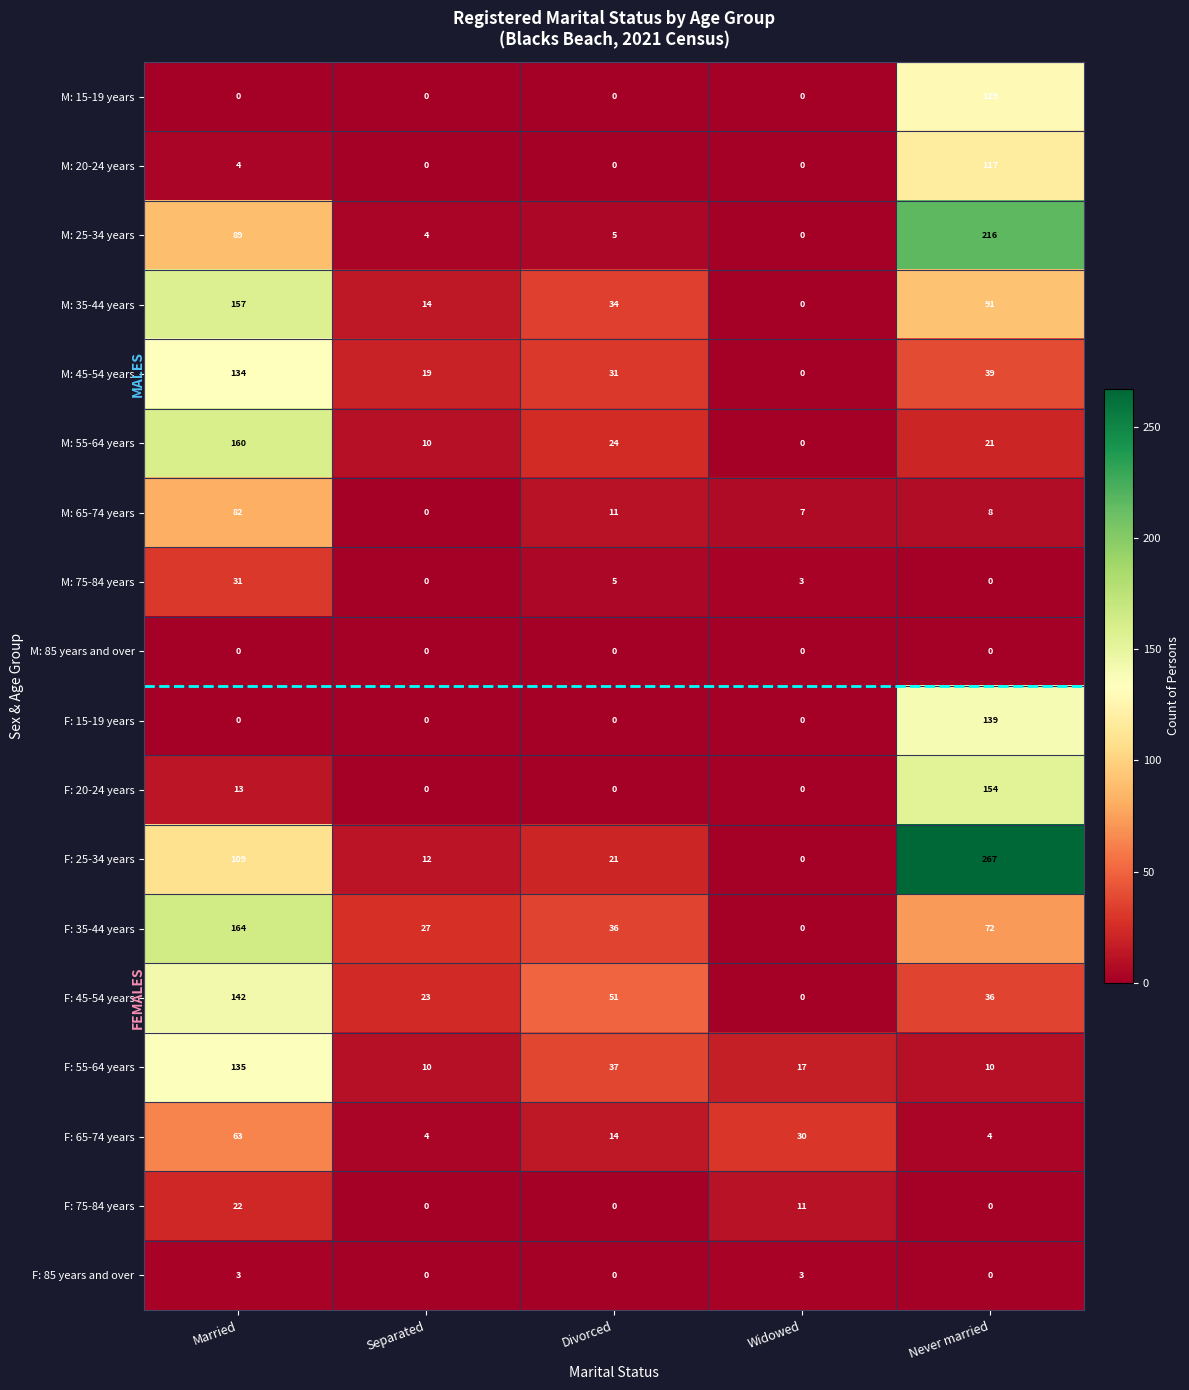

True or false: F: 45-54 years has a value of 0 at Widowed.

True